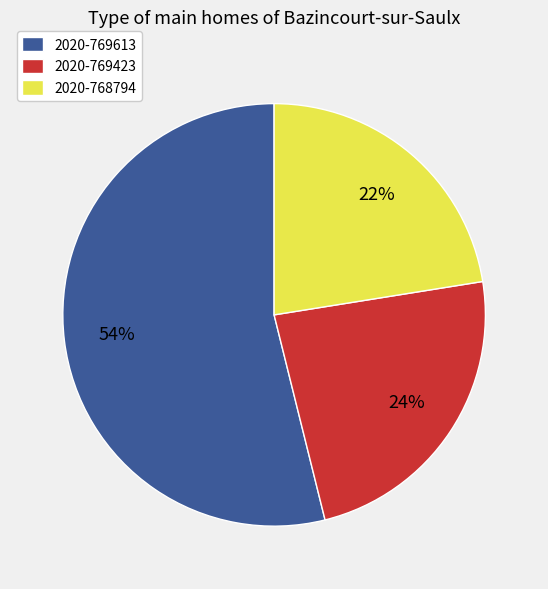

To the nearest percent, what is the average slice percentage?

33%